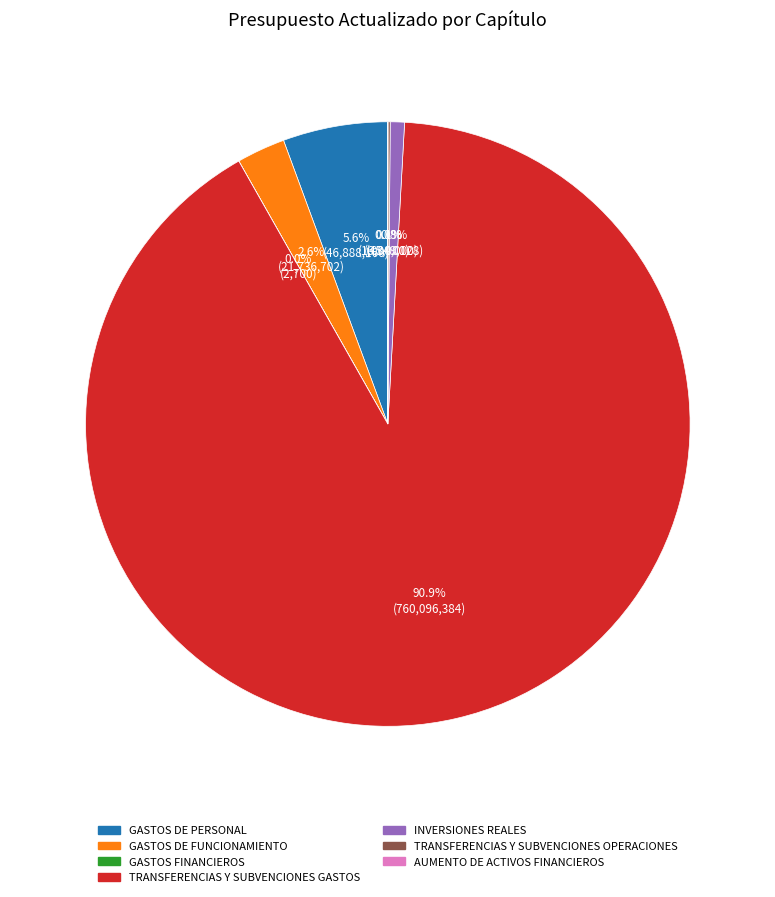

Is the sum of INVERSIONES REALES and GASTOS DE PERSONAL greater than half?

No